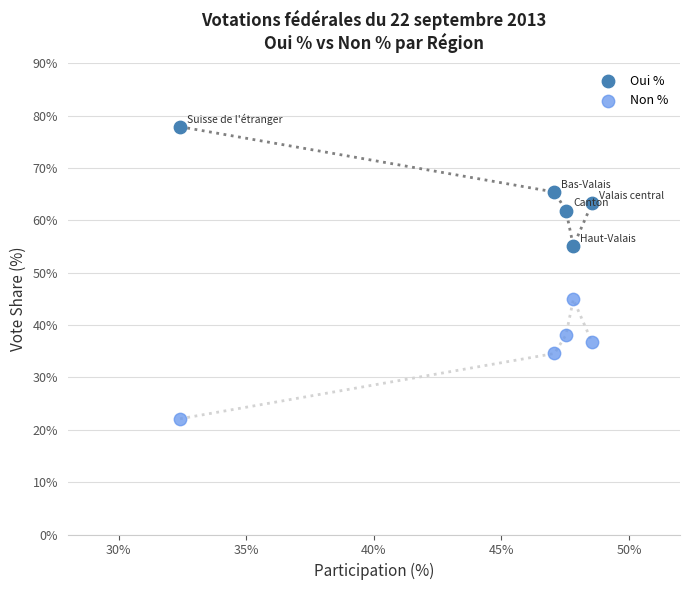

What is the X range (max minus min) for the scatter plot?

16.1